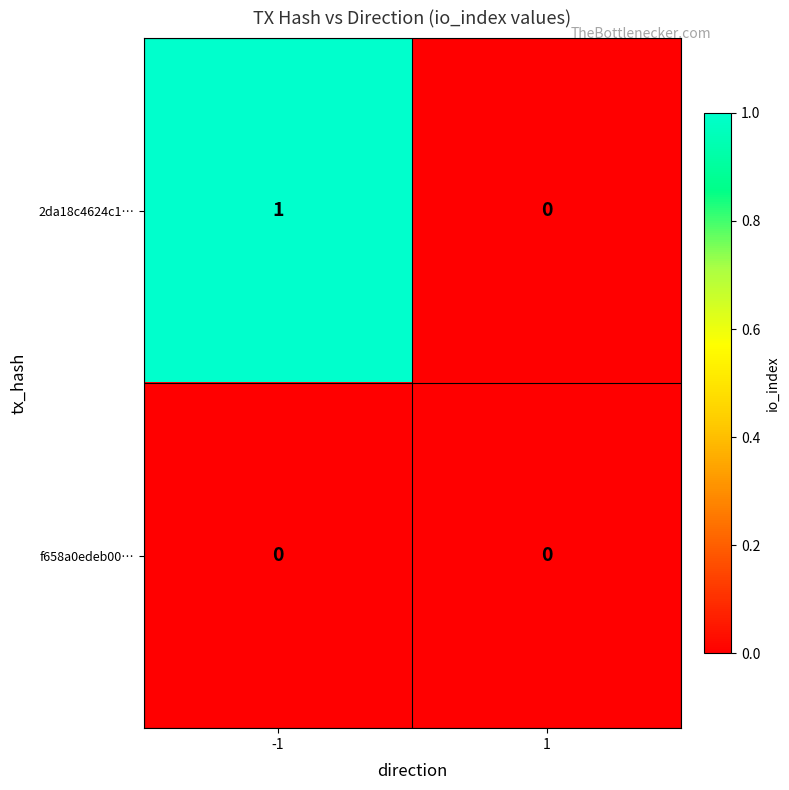

Rank the categories by 2da18c4624c1… value from highest to lowest.

-1, 1